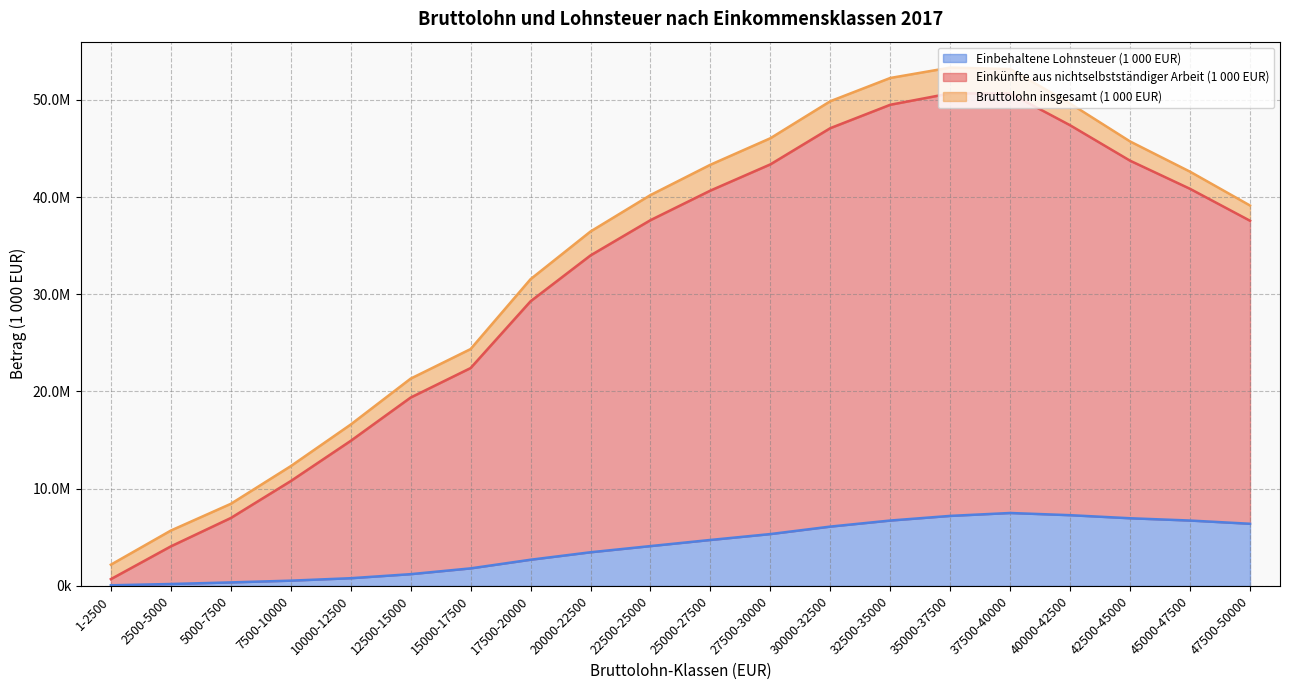

Is it true that Bruttolohn insgesamt (1 000 EUR) equals 53157398 at 37500-40000?

True